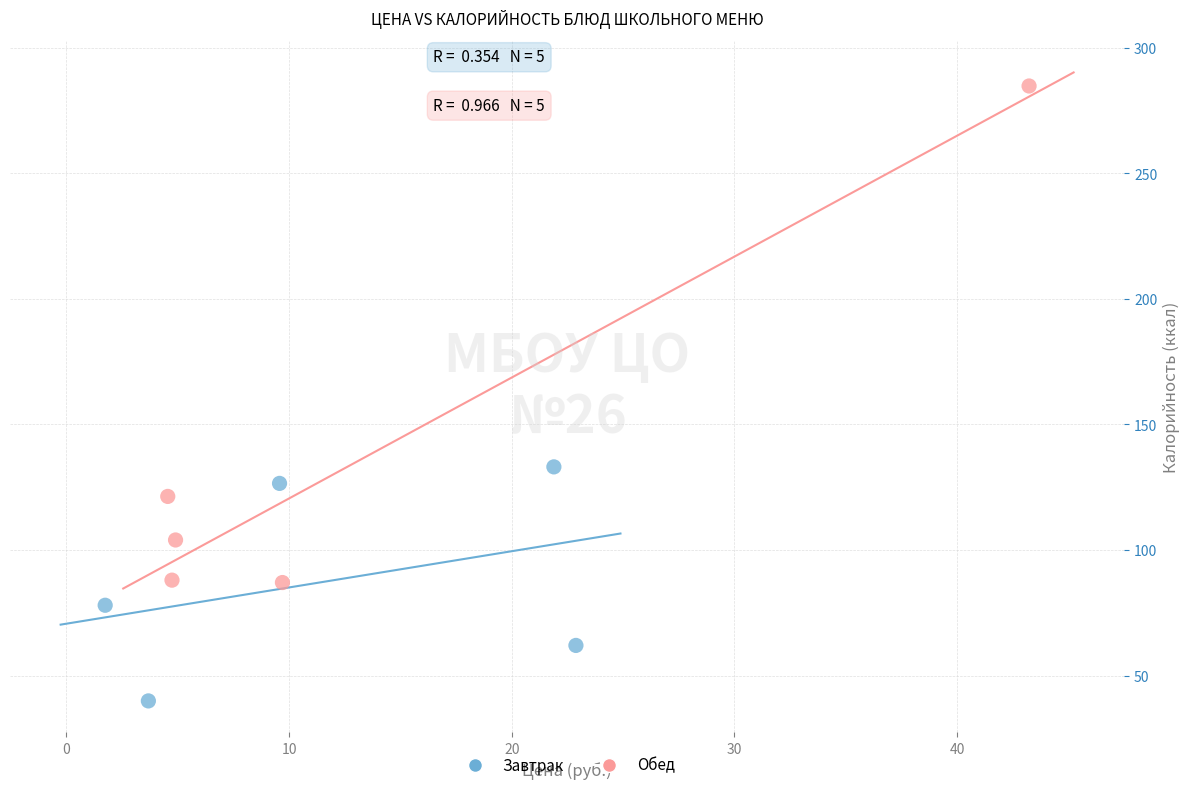

Which series reaches the minimum Y coordinate?

Завтрак